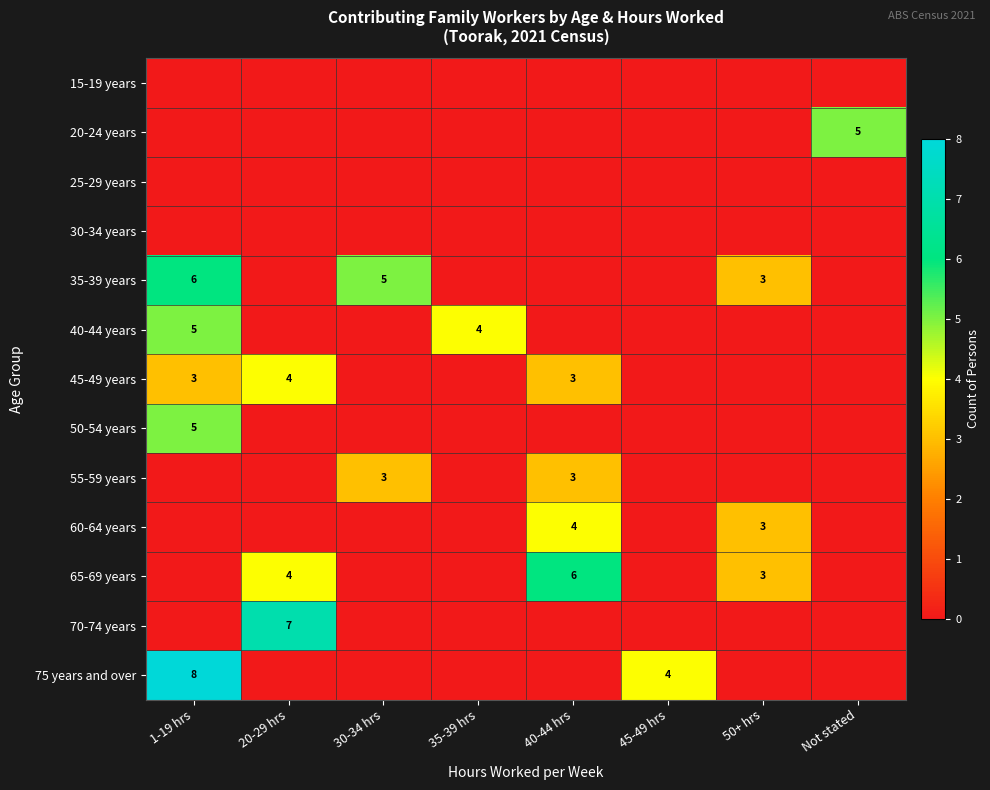

At which category is the sum across all series the highest?

1-19 hrs